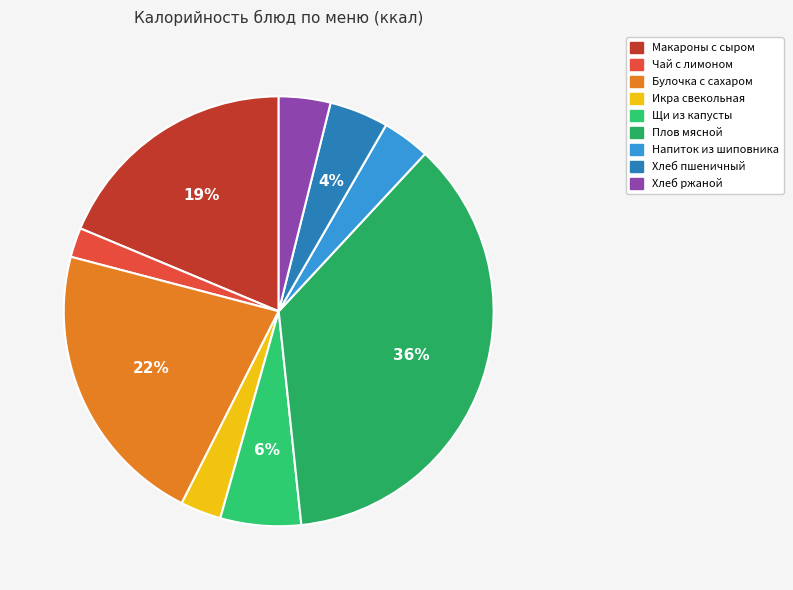

How many slices are in this pie chart?

9